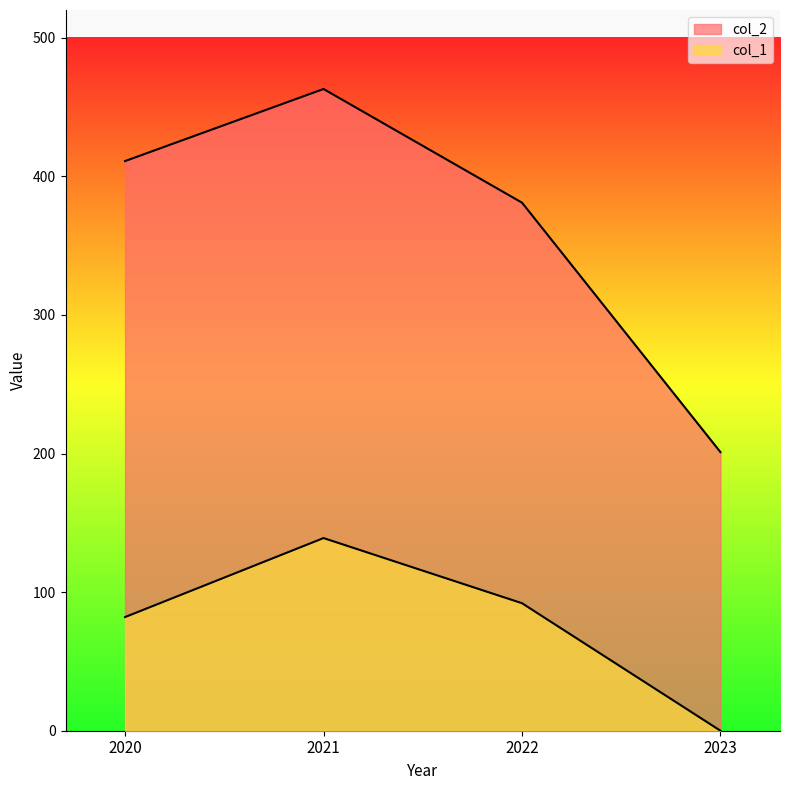

Count the number of categories in the chart.

4